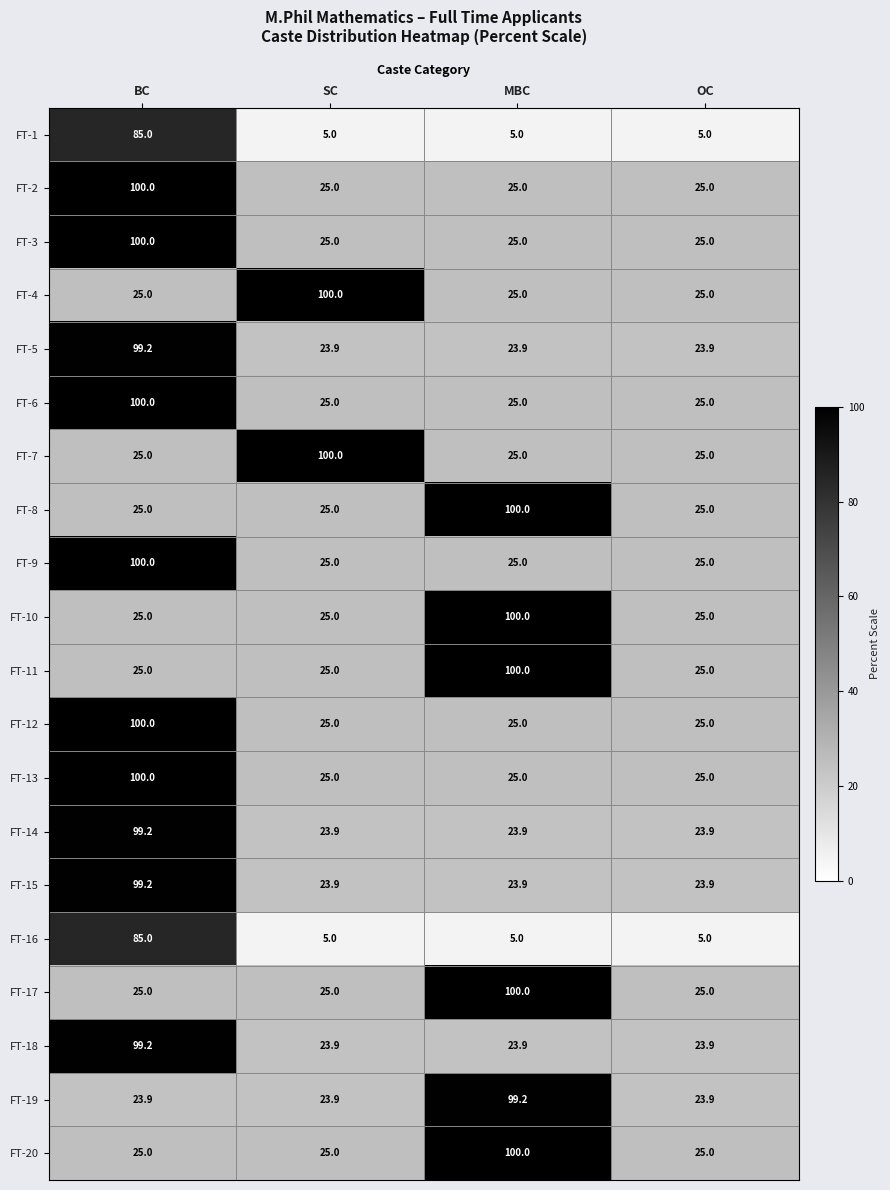

What is the total value across all series at MBC?

904.8